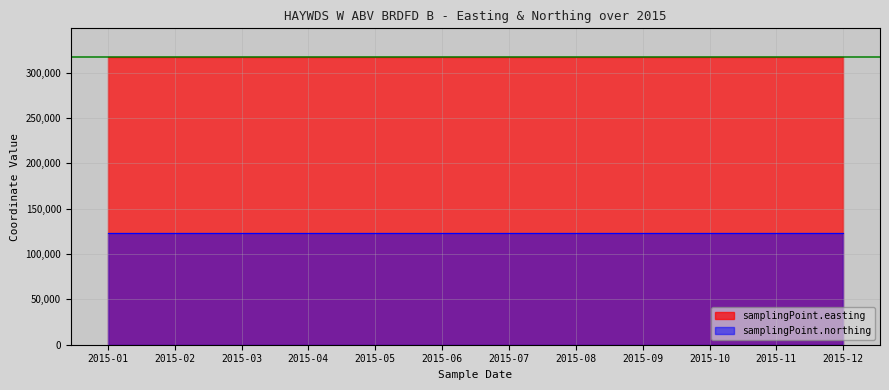

What is the total value across all series at 2015-12?

440135